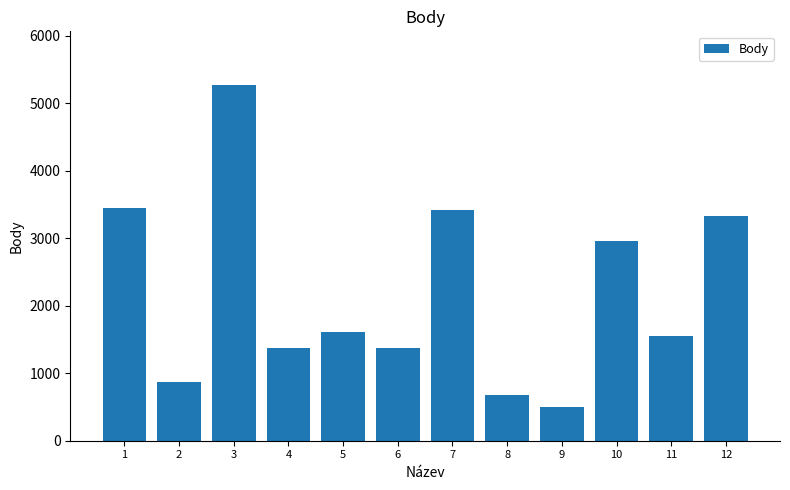

What is the sum of all values?

26397